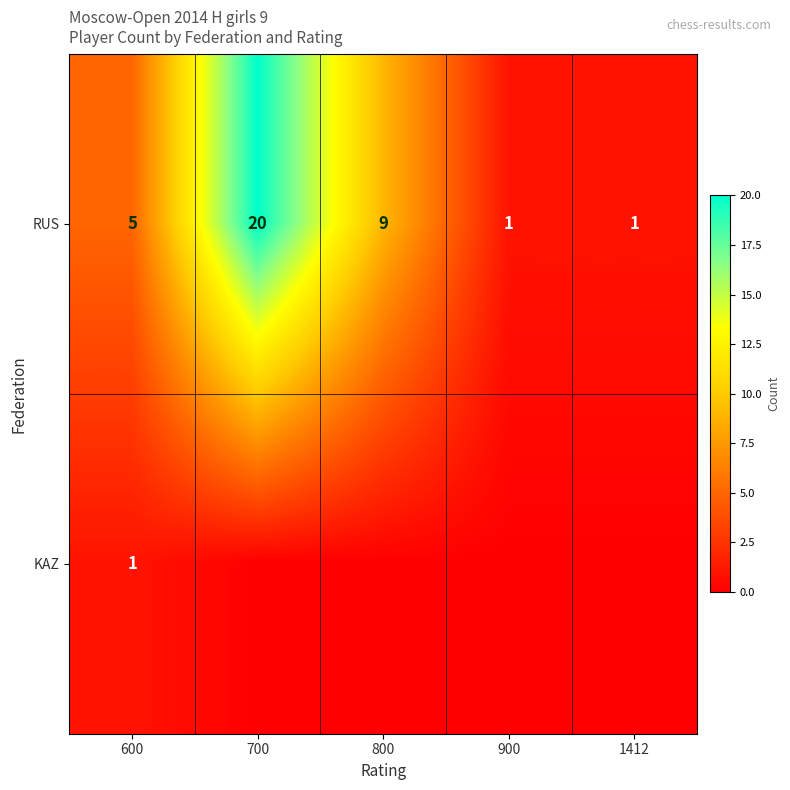

Count the RUS values in the range 1 to 9.

4